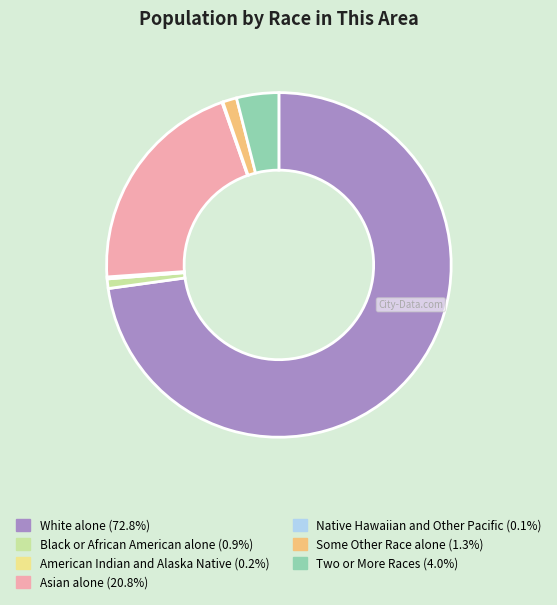

Is there a majority slice in this chart?

Yes